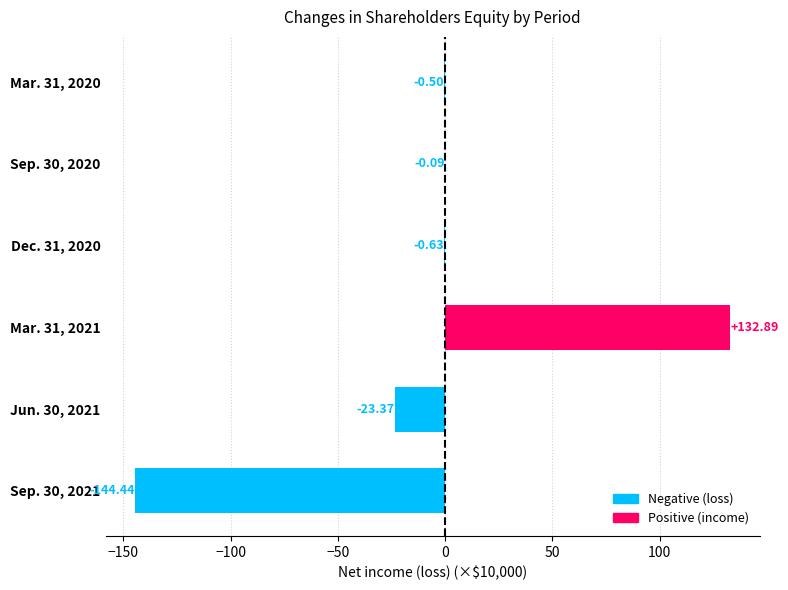

What is the sum of all values?

-36.1